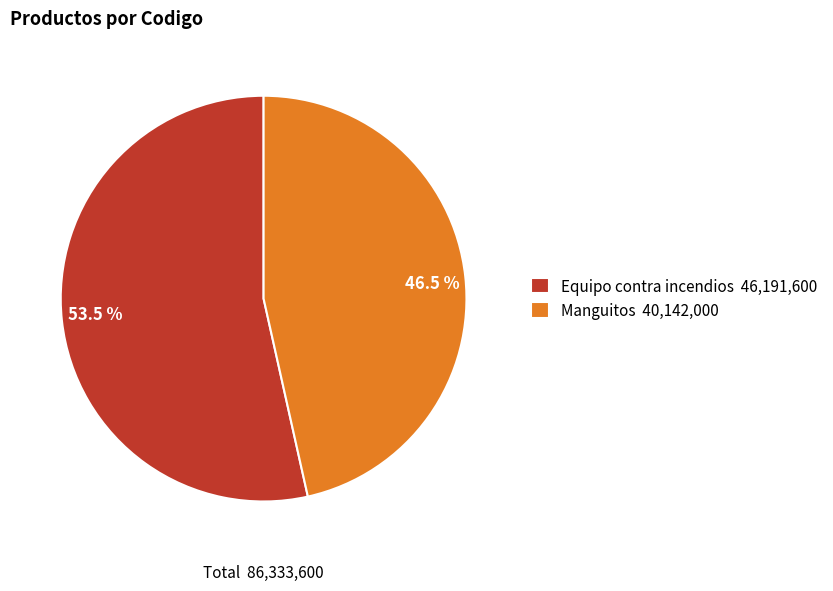

Is the sum of Equipo contra incendios and Manguitos greater than half?

Yes